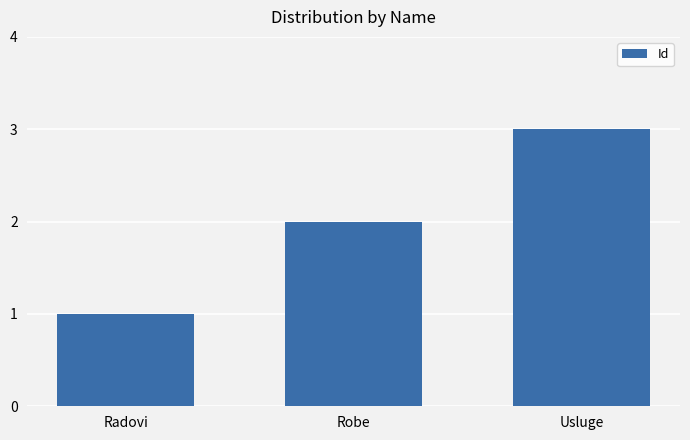

What is the difference between the values at Robe and Usluge?

1